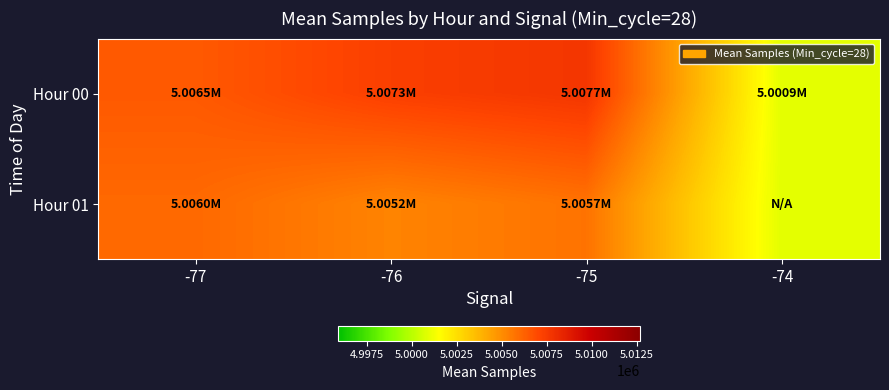

What is the maximum value shown in the chart?

5007670.5